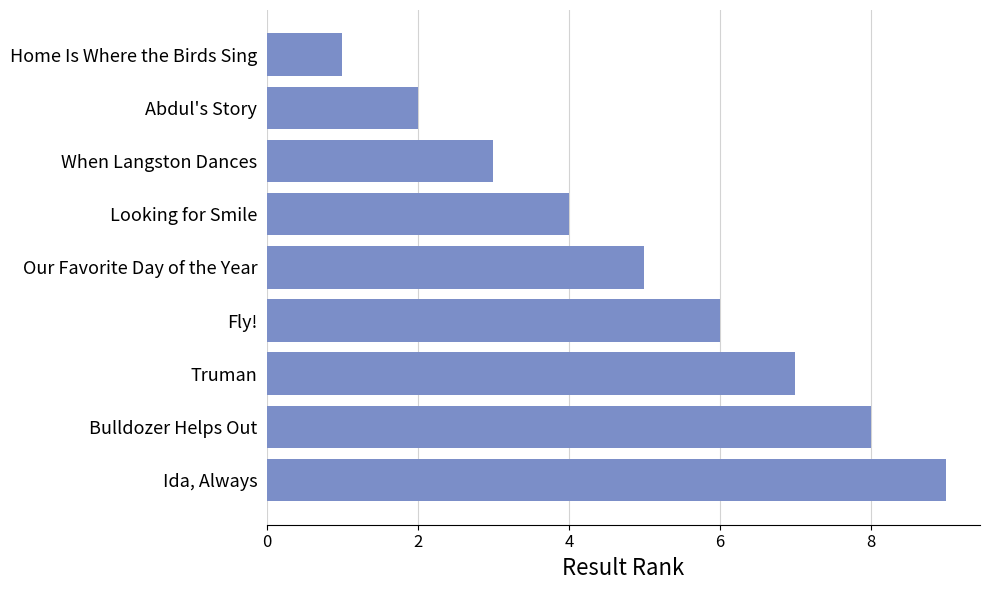

True or false: the data shows 8 at Our Favorite Day of the Year.

False